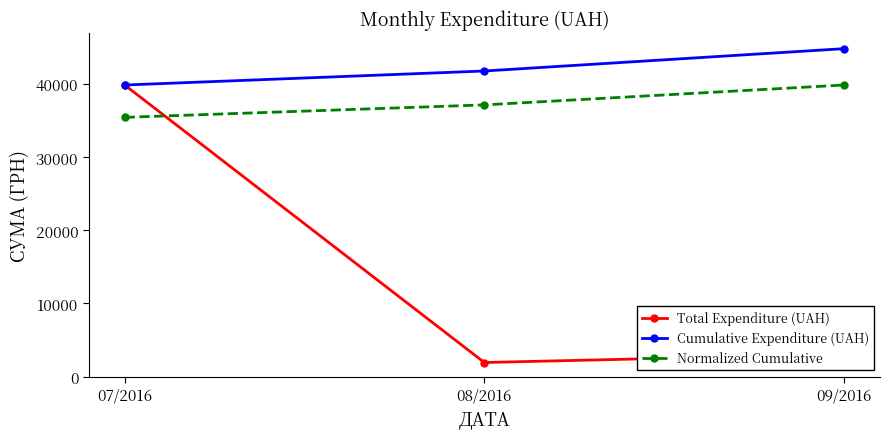

How many distinct data groups are displayed?

3